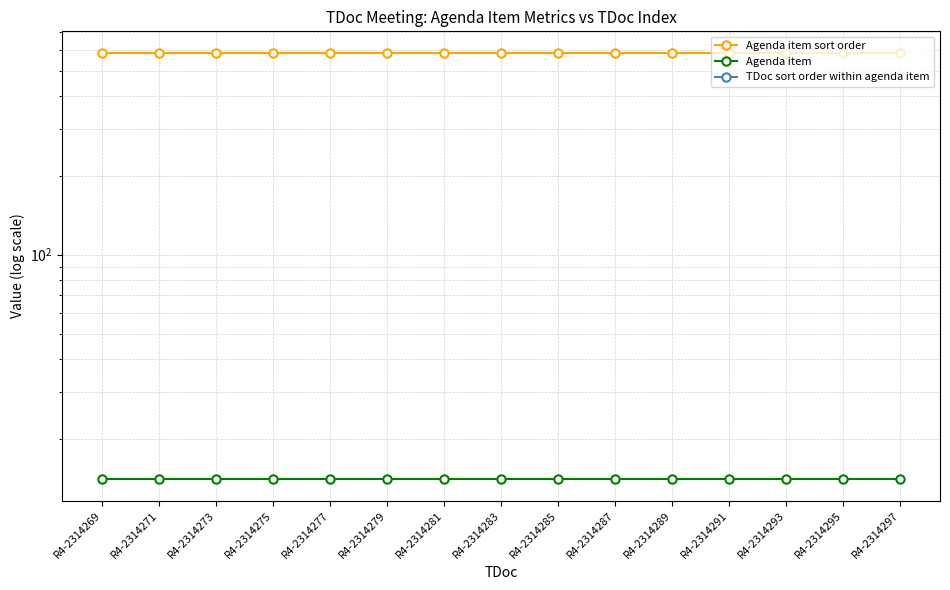

Between R4-2314279 and R4-2314285, which series saw the biggest shift?

Agenda item sort order